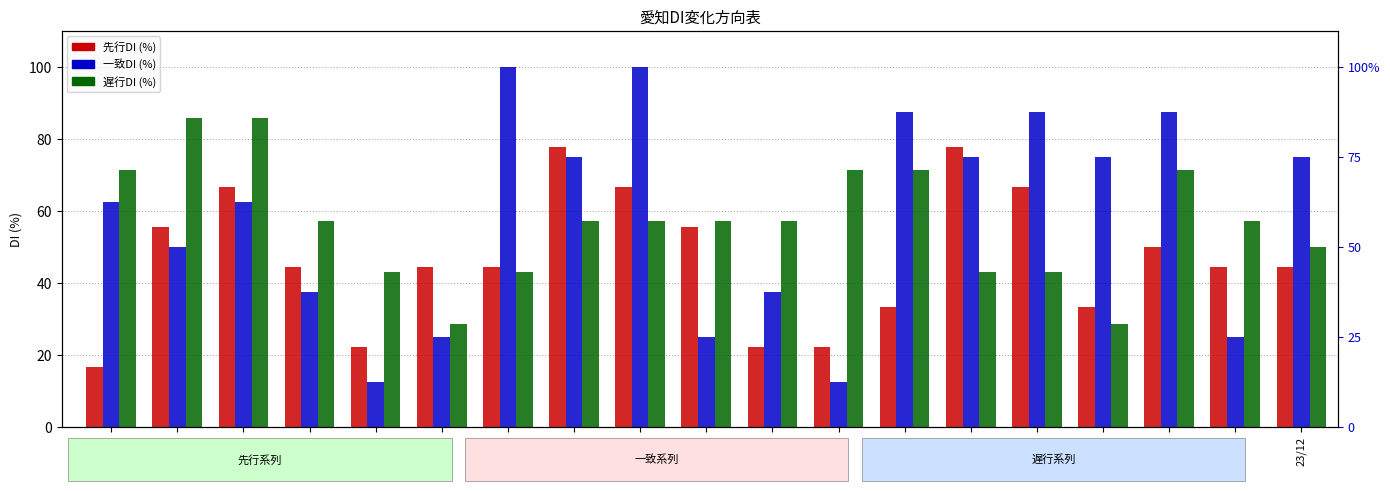

At which category is the sum across all series the highest?

23/2